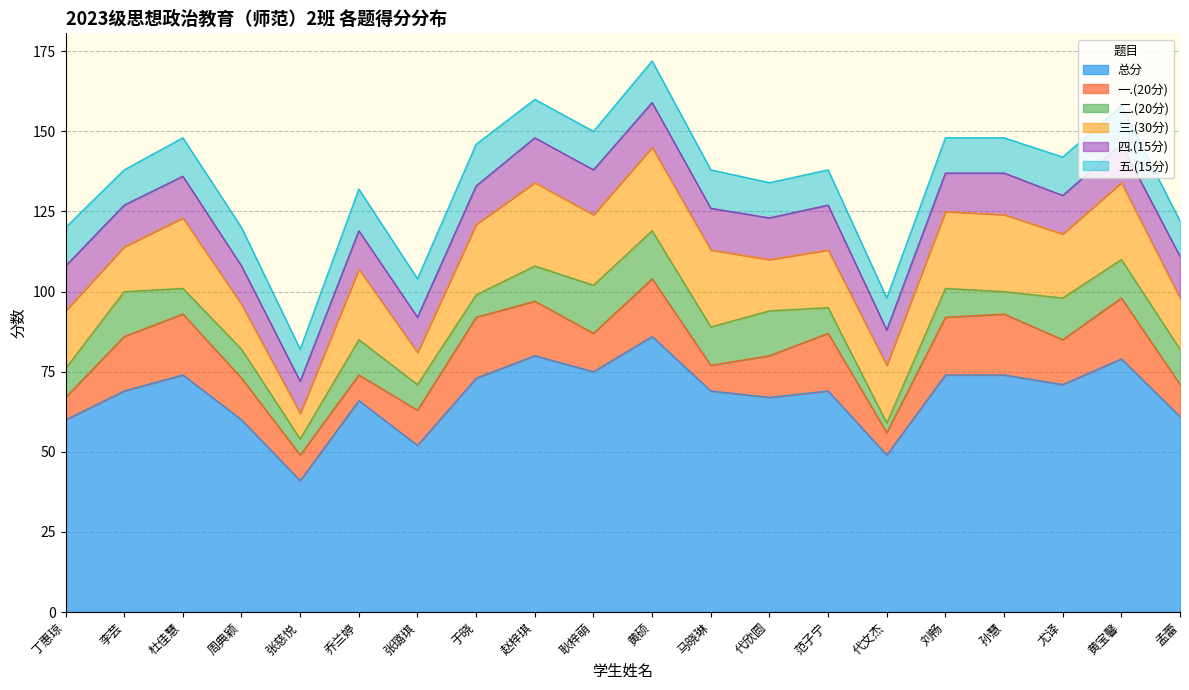

Which series has the largest range (max minus min)?

总分